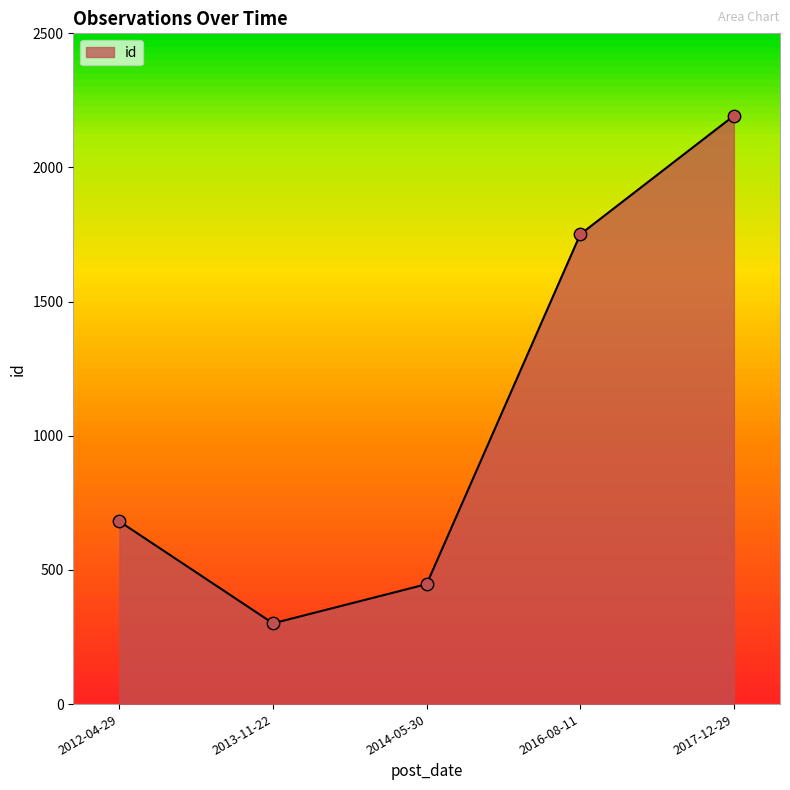

What is the ratio of the value at 2017-12-29 to the value at 2013-11-22?

7.3